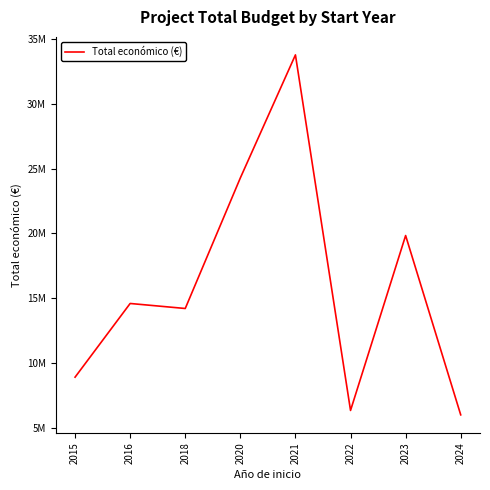

Which label corresponds to the largest value in the chart?

2021